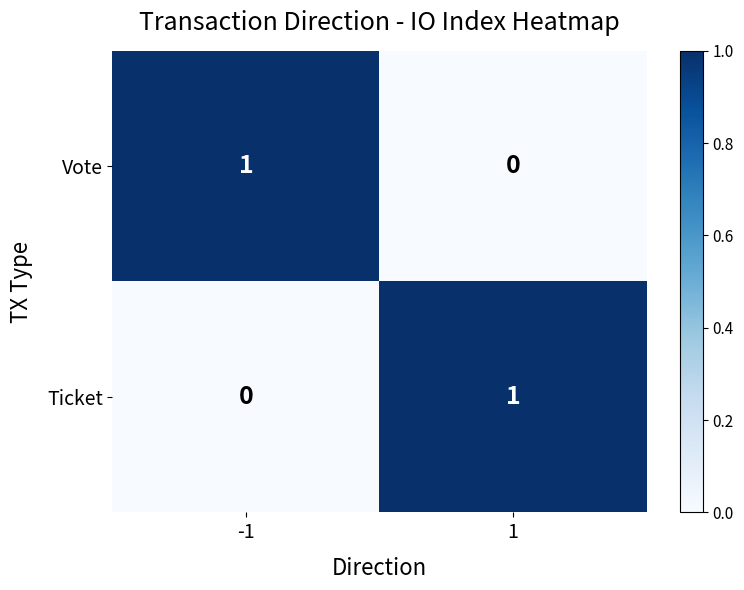

What is the total value across all series at 1?

1